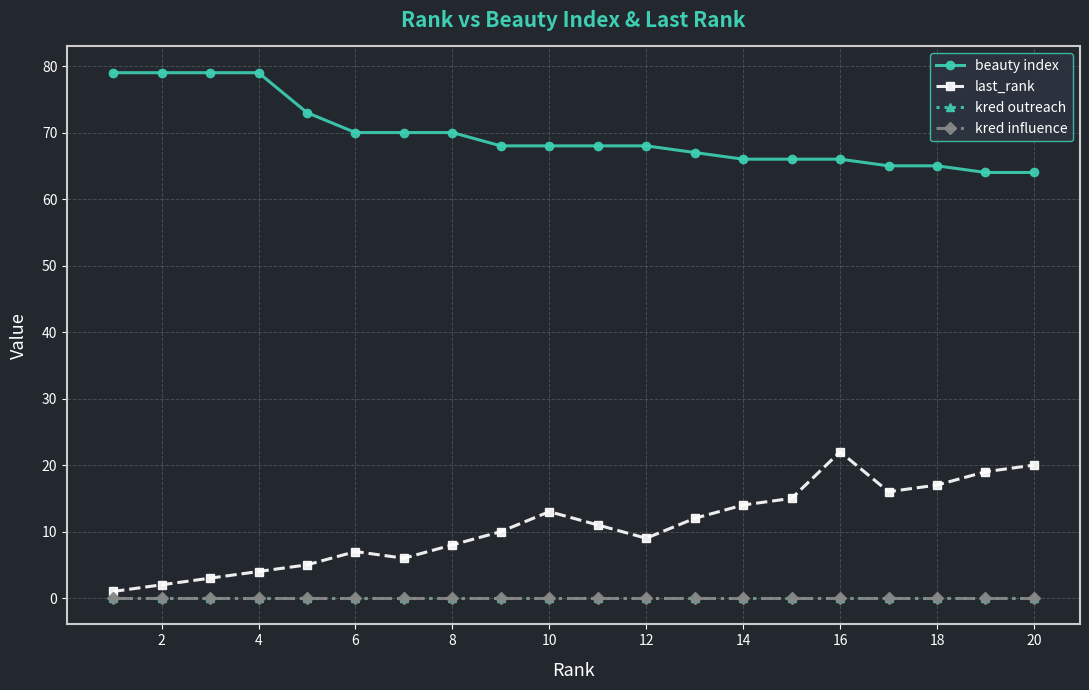

Does the chart display data point markers on the line(s)?

Yes